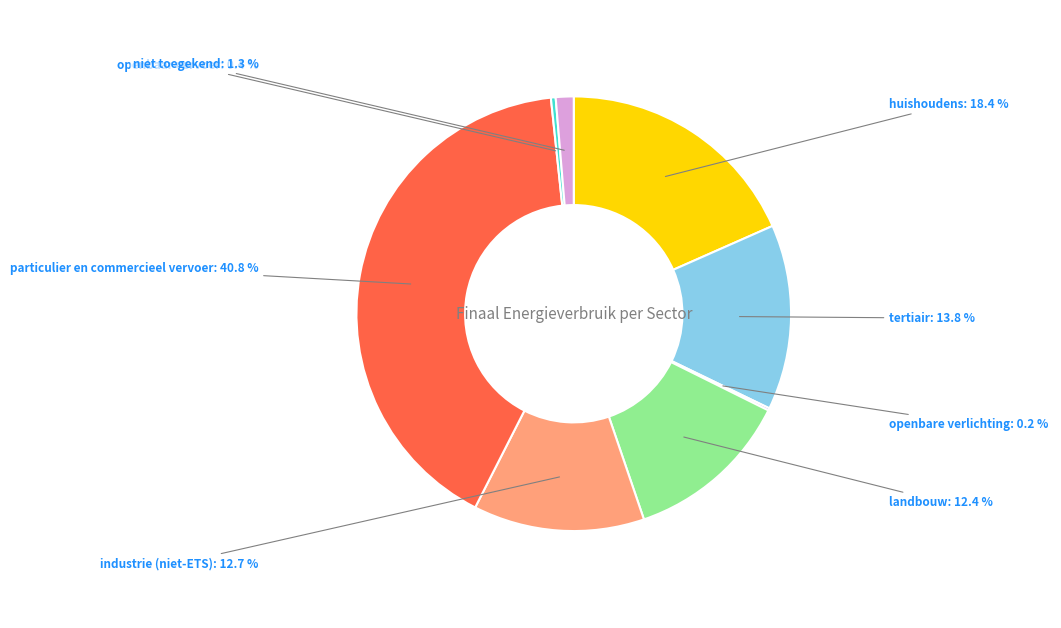

Is the sum of tertiair and industrie (niet-ETS) greater than half?

No